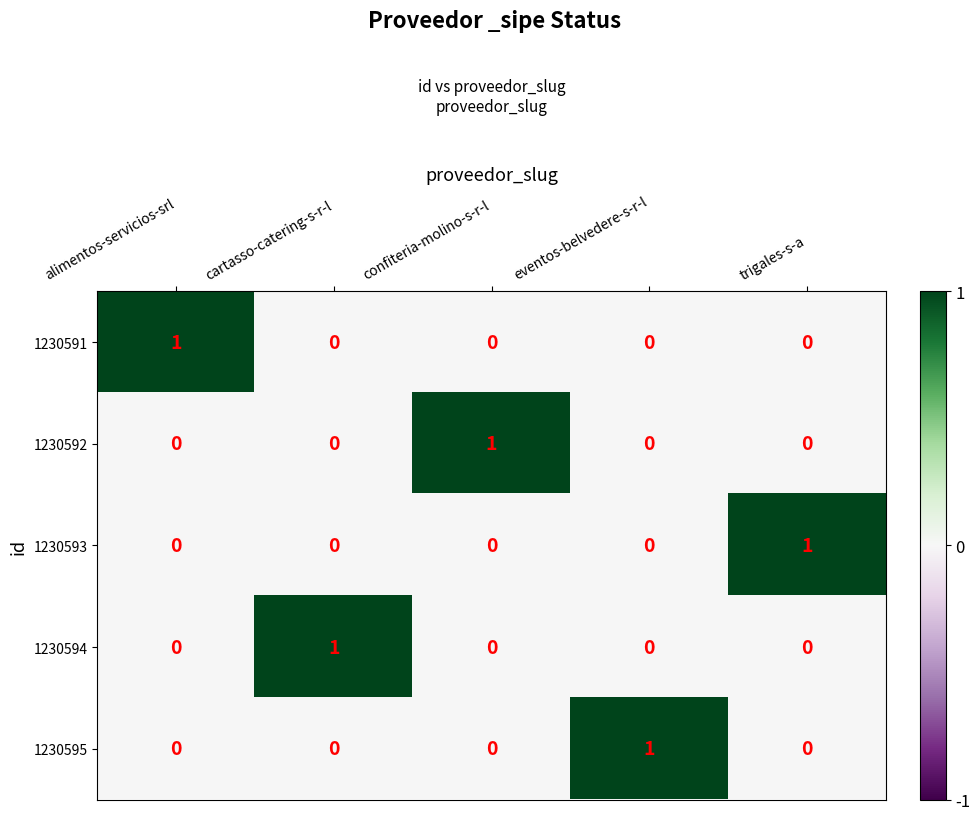

How many 1230591 values are between 0 and 1?

5